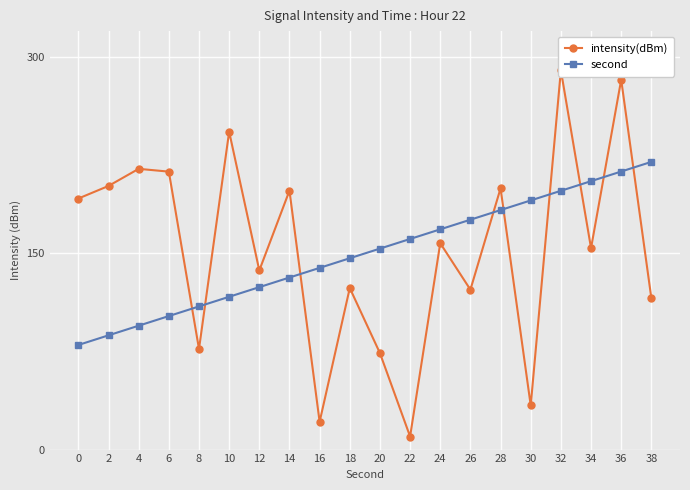

Reading right to left, extract all data points from this chart.

intensity(dBm): 115.8	282.8	154.0	290.0	33.7	199.8	122.3	157.8	10.0	73.8	123.5	21.2	198.0	137.0	243.1	76.9	212.5	214.7	201.6	192.0
second: 220.0	212.6	205.3	197.9	190.5	183.2	175.8	168.4	161.1	153.7	146.3	138.9	131.6	124.2	116.8	109.5	102.1	94.7	87.4	80.0